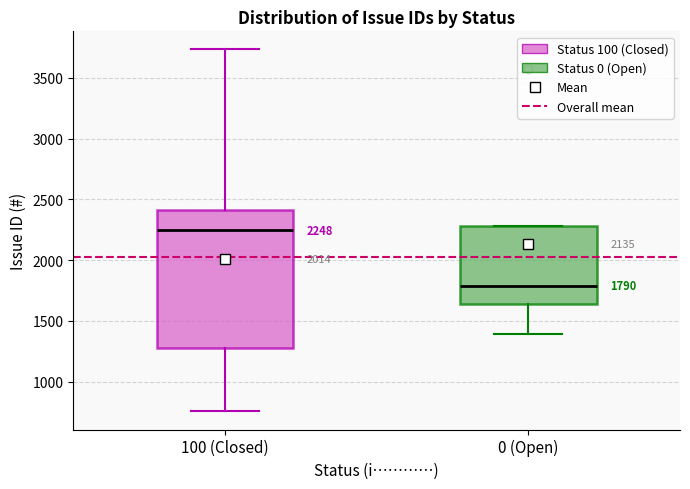

Which box's median line is the highest?

100 (Closed)